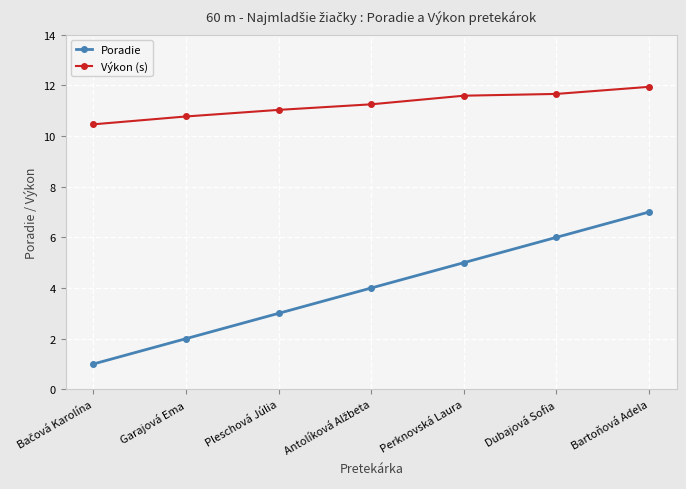

List the series in order of their peak value, highest first.

Výkon (s), Poradie